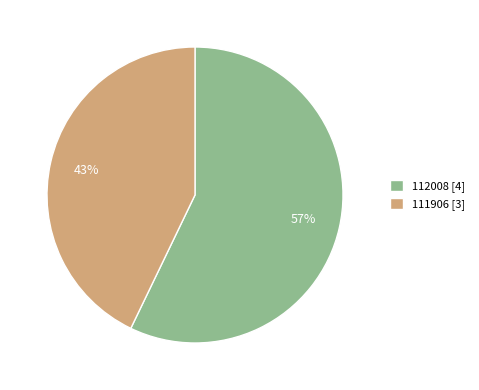

How many segments does this pie chart have?

2